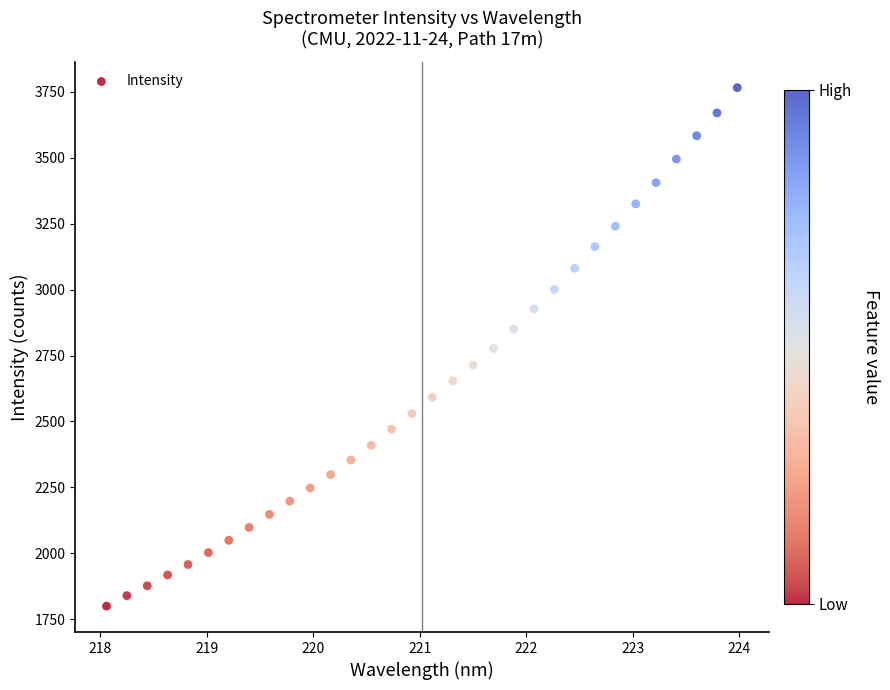

What is the range of Y values (max minus min)?

1965.4